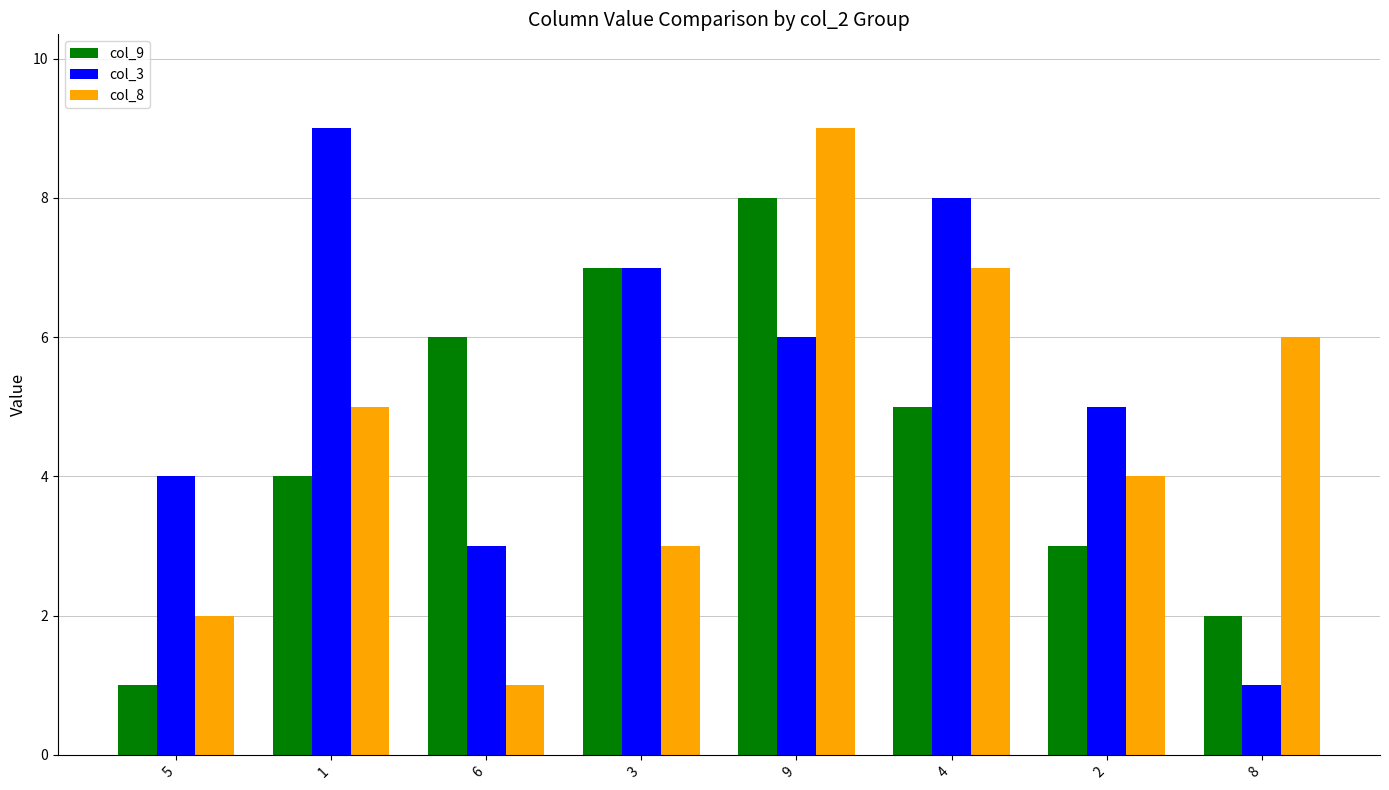

Reading left to right, transcribe all the data shown in this chart.

col_9: 1	4	6	7	8	5	3	2
col_3: 4	9	3	7	6	8	5	1
col_8: 2	5	1	3	9	7	4	6